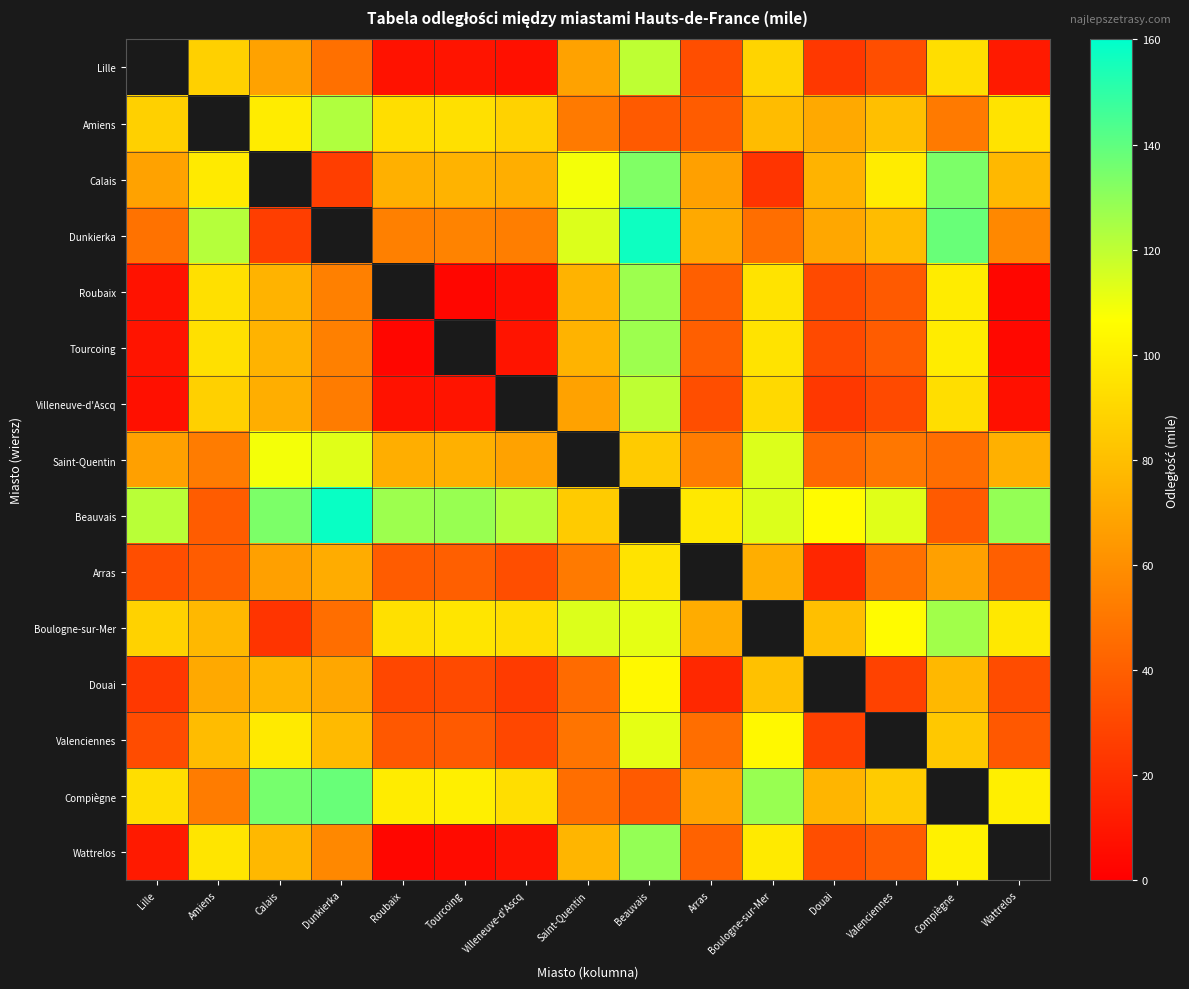

What is the difference between the second highest and second lowest values in the Compiègne series?

92.0